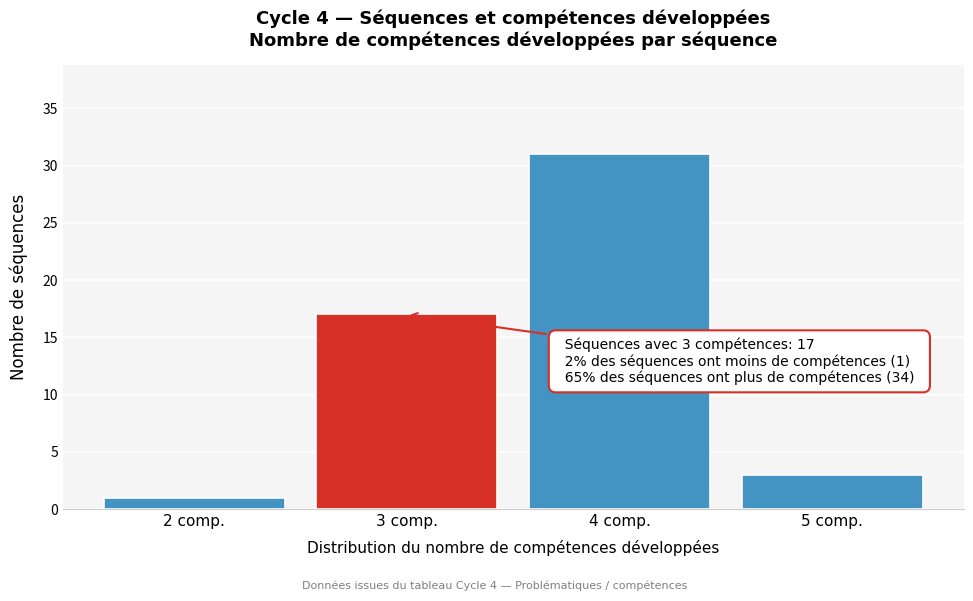

Reading left to right, what are all the values shown in this chart?

1	17	31	3